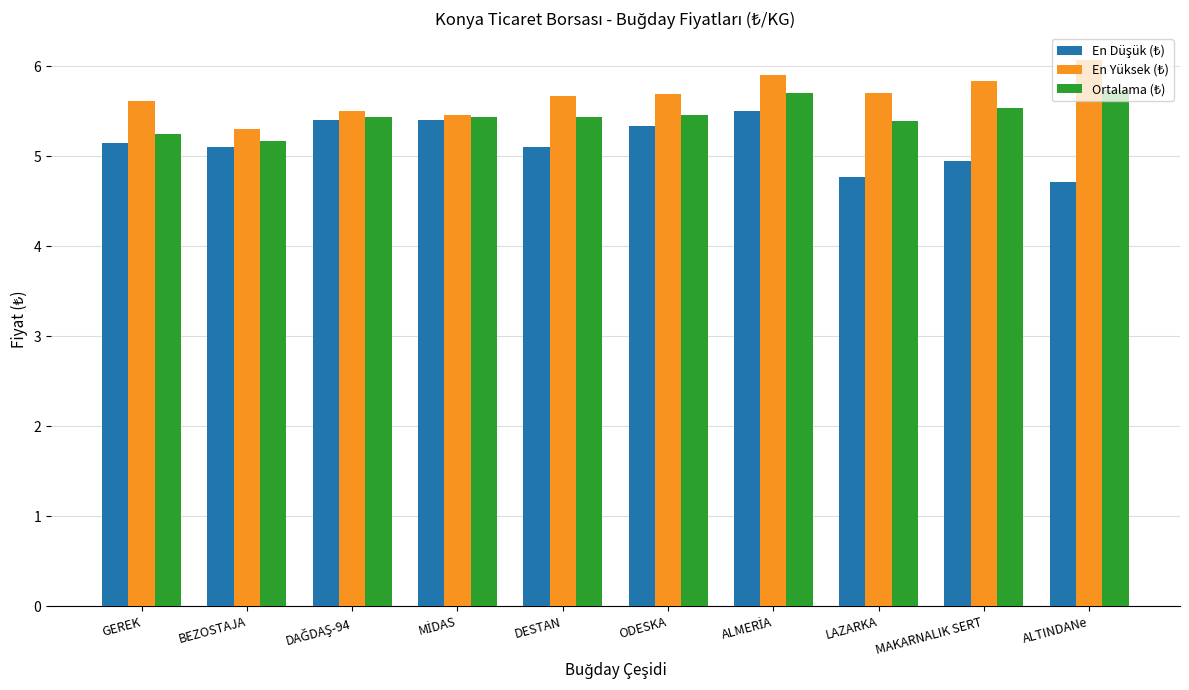

What is the smallest value displayed?

4.7